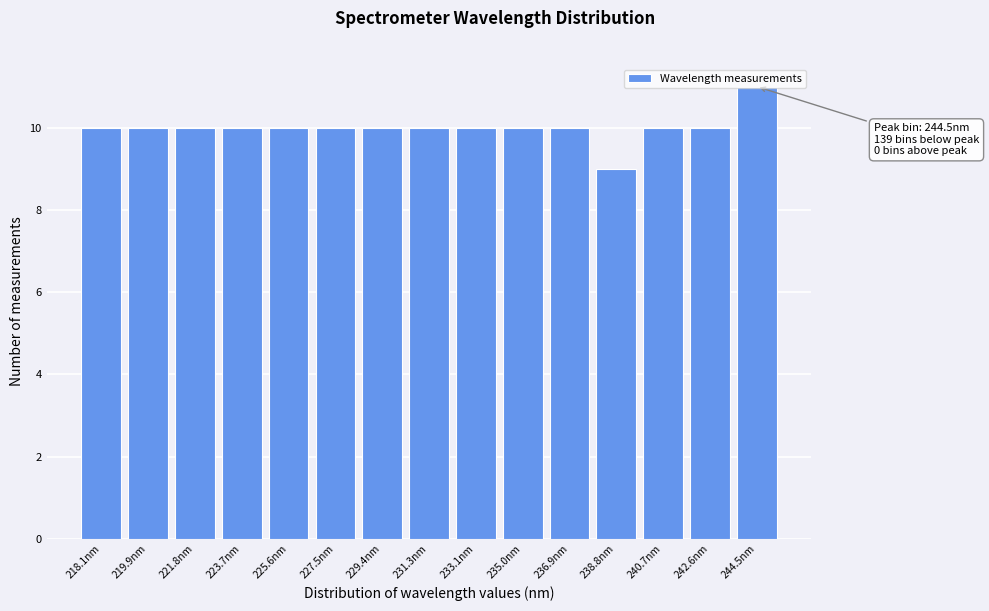

What is the label of the 1st bar from the right?

244.5nm